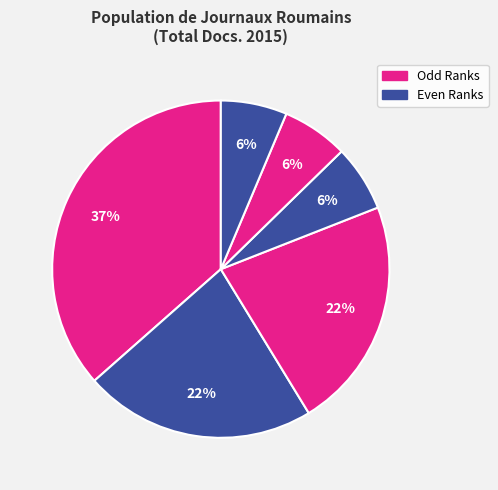

Count the number of slices in the pie.

6